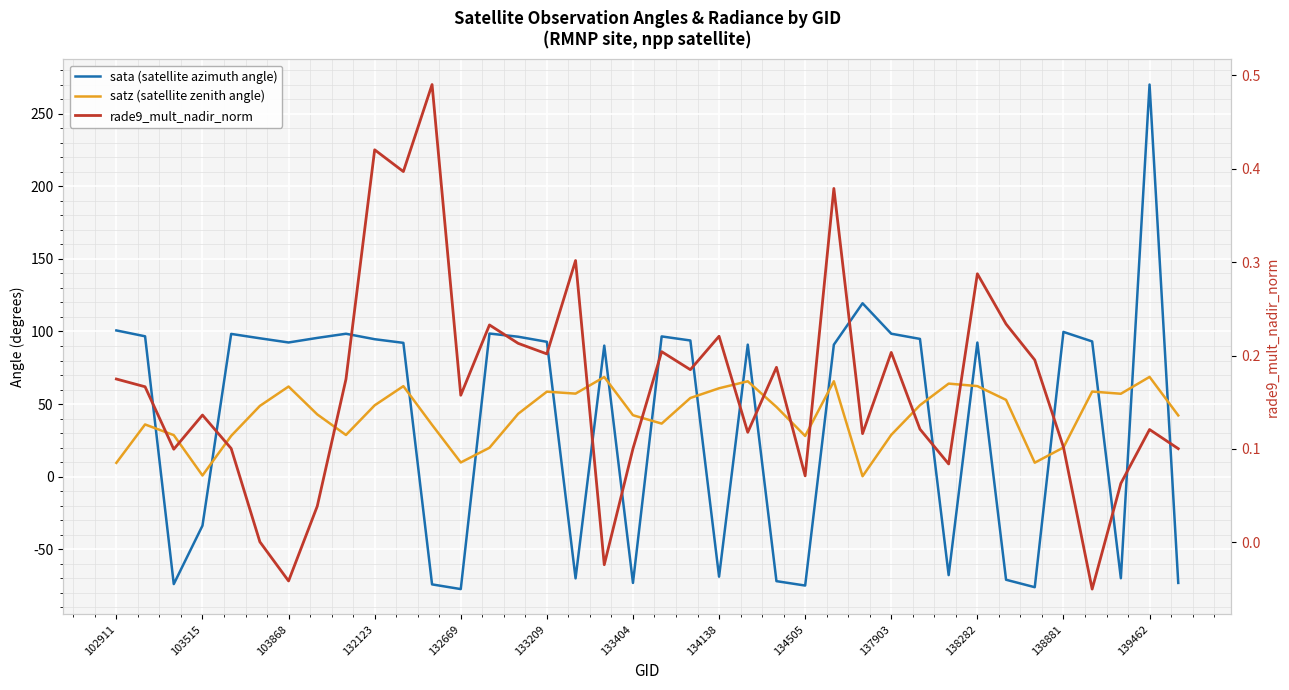

What is the lowest value of the rade9_mult_nadir_norm series?

-0.1